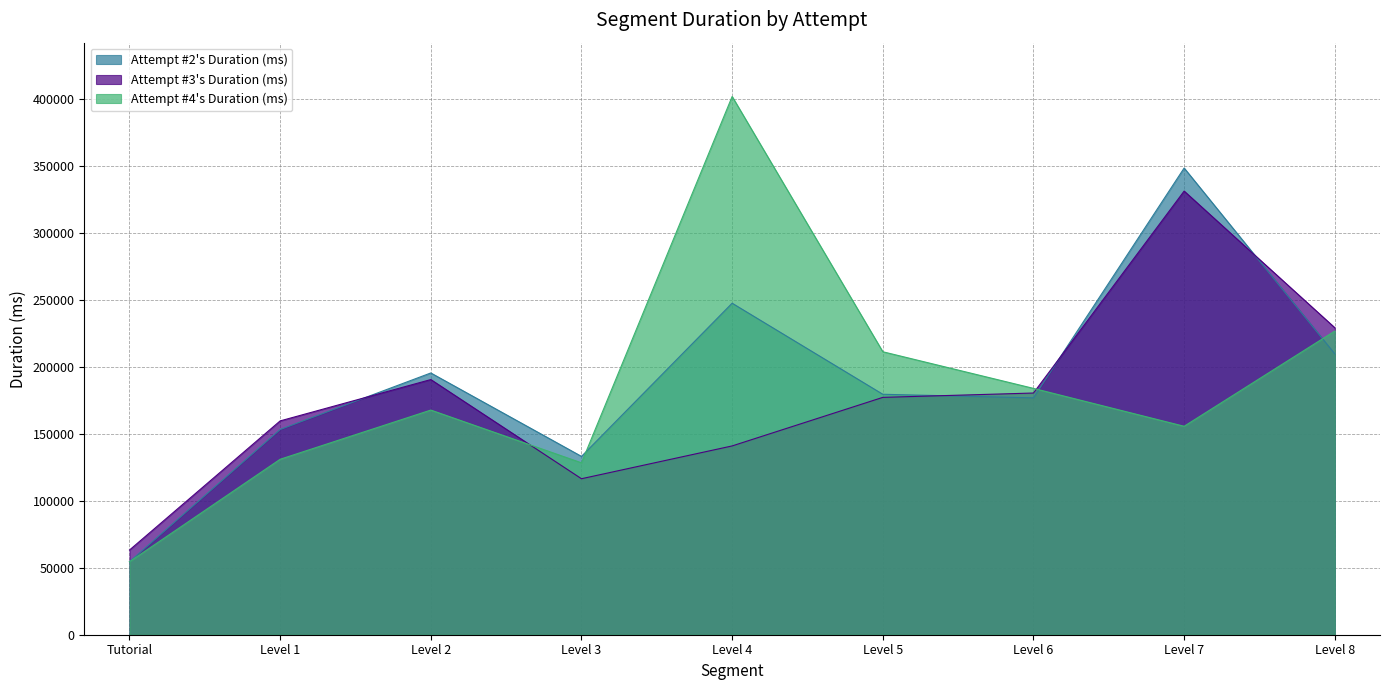

True or false: Attempt #4's Duration (ms) has a value of 183885 at Level 6.

True